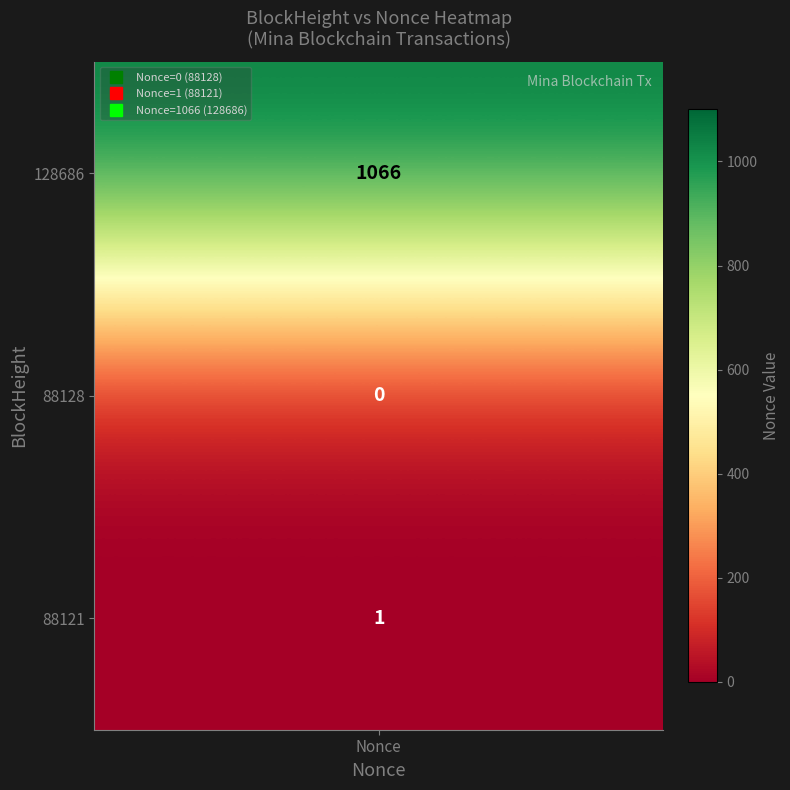

List the labels in order of value, largest first.

128686, 88121, 88128